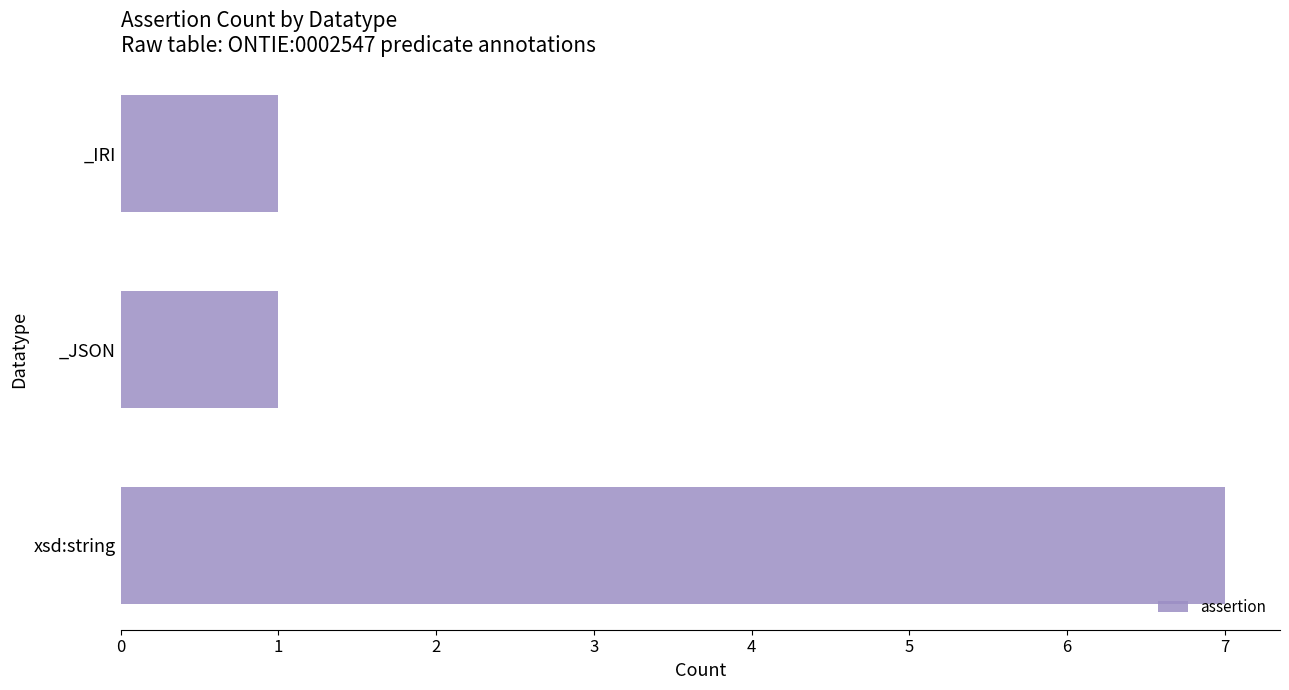

The value at _IRI is 1. True or false?

True